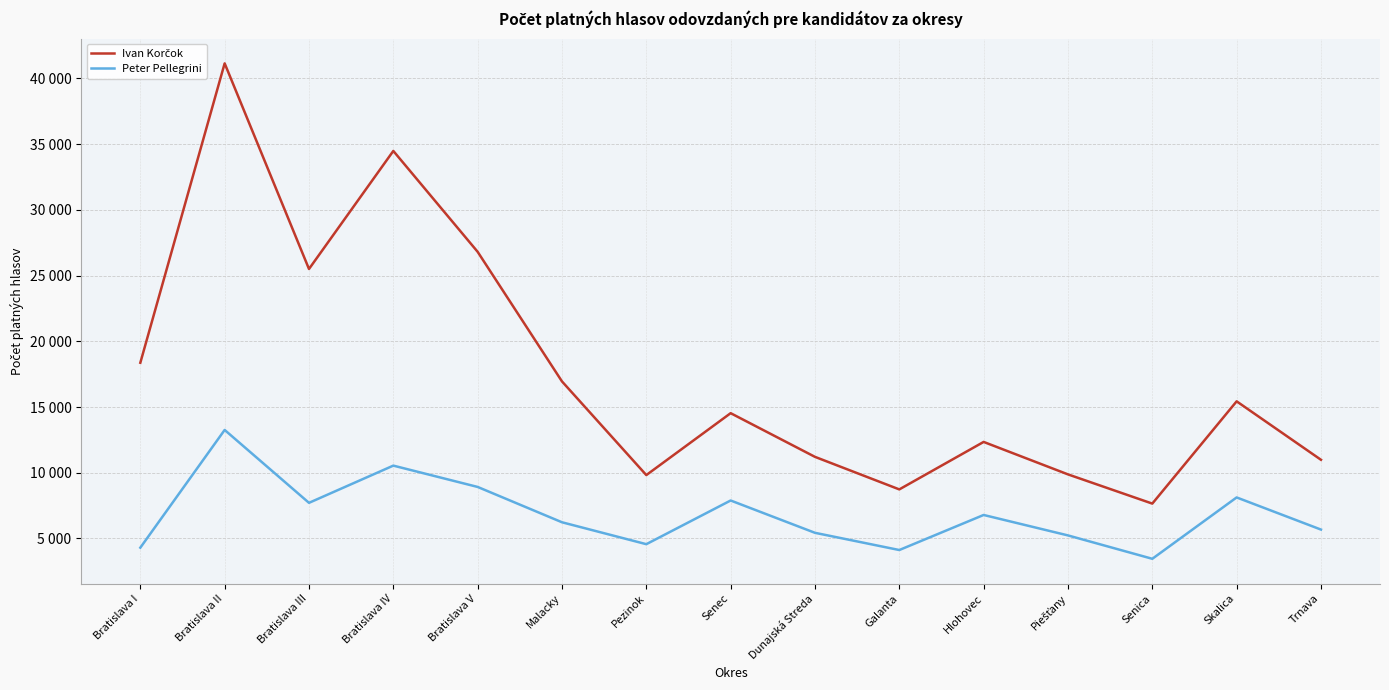

Rank the series at Bratislava I from highest to lowest value.

Ivan Korčok, Peter Pellegrini